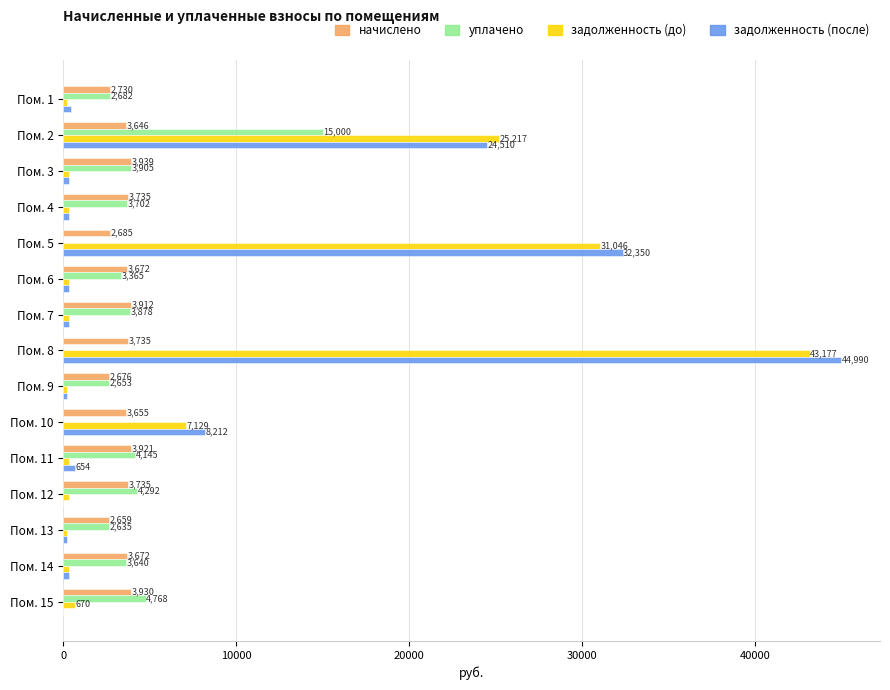

The value of начислено at Пом. 13 is 2658.7. True or false?

True